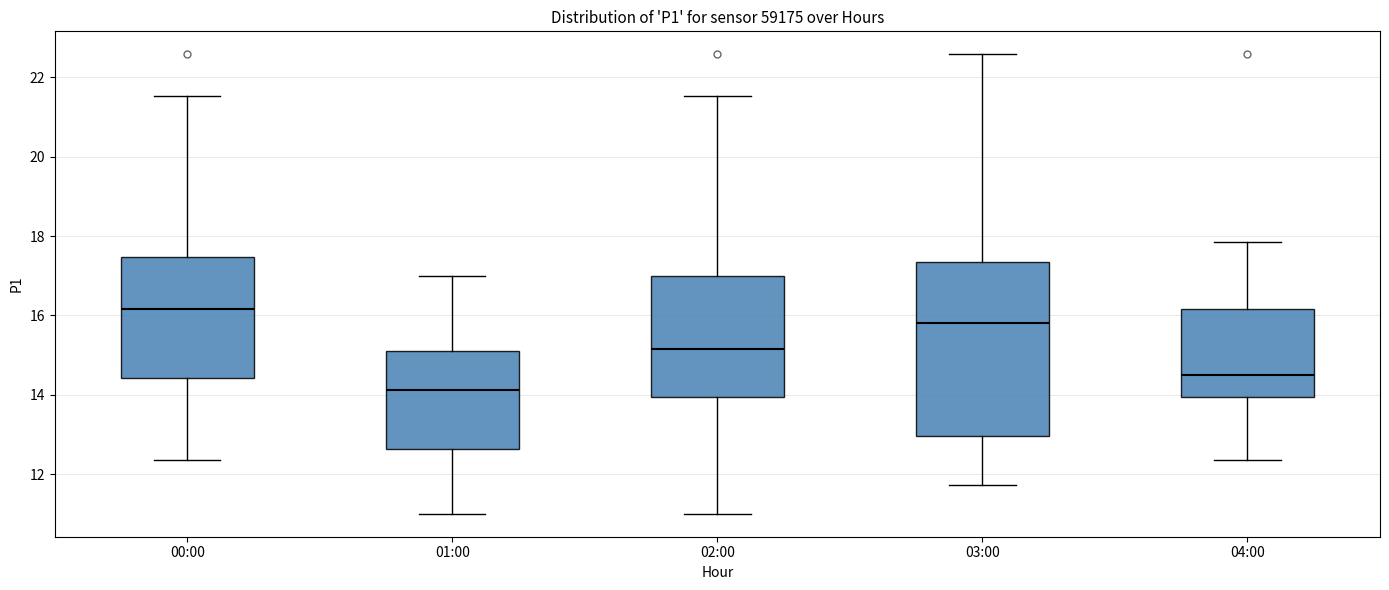

Reading left to right, read every box against the y-axis: the position of its median line, the range the box covers, and the ends of its whiskers. The values are not printed on the chart, so give them approximately, as read against the axis.

00:00: median 16.2, box 14.4 to 17.4, whiskers 12.4 to 21.6
01:00: median 14.2, box 12.6 to 15.2, whiskers 11.0 to 17.0
02:00: median 15.2, box 14.0 to 17.0, whiskers 11.0 to 21.6
03:00: median 15.8, box 13.0 to 17.4, whiskers 11.8 to 22.6
04:00: median 14.4, box 14.0 to 16.2, whiskers 12.4 to 17.8